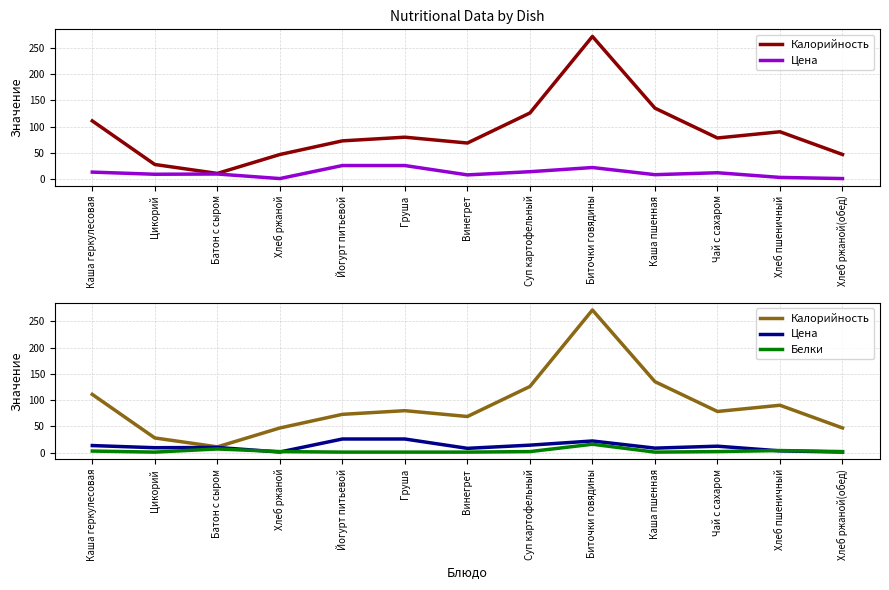

What is the value of the Калорийность point at the 1st from the left?

111.0